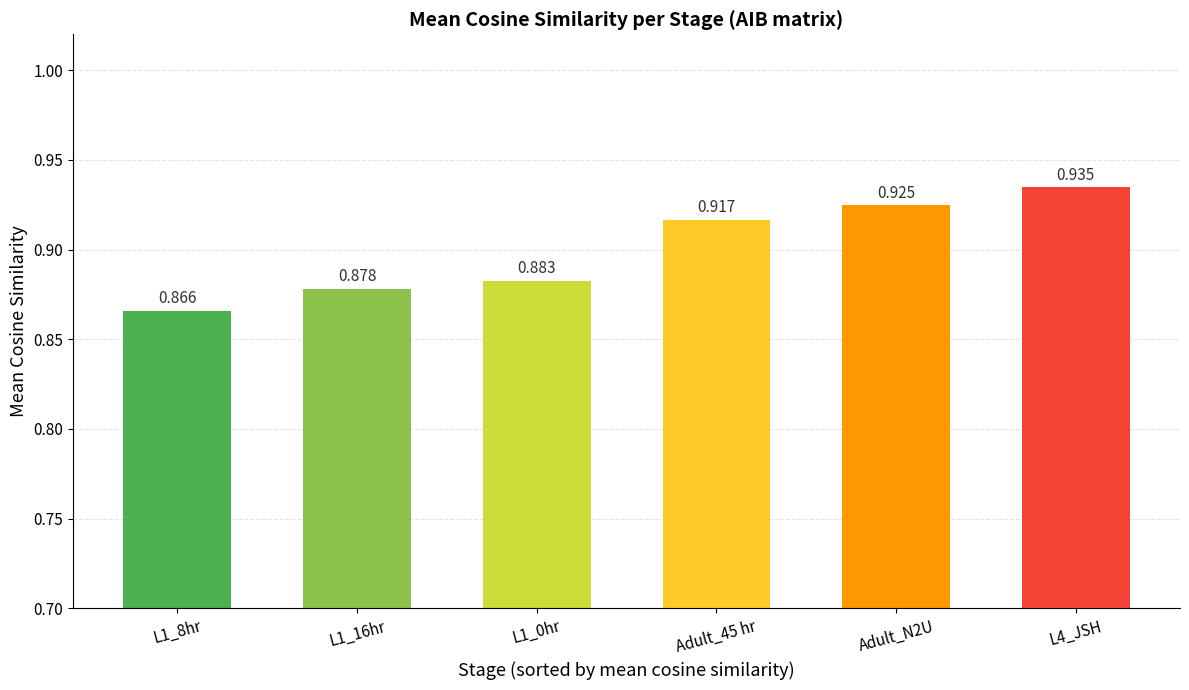

Are the bars grouped side by side (vs. stacked)?

No